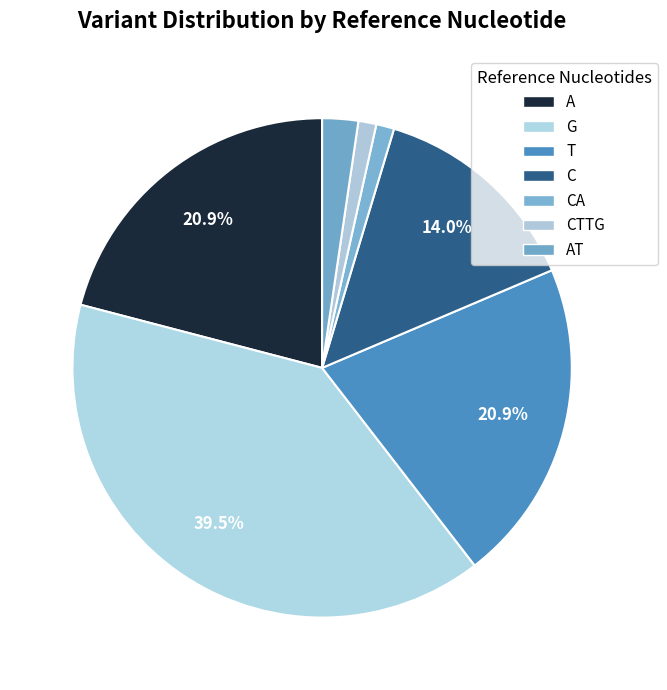

Count the number of slices in the pie.

7